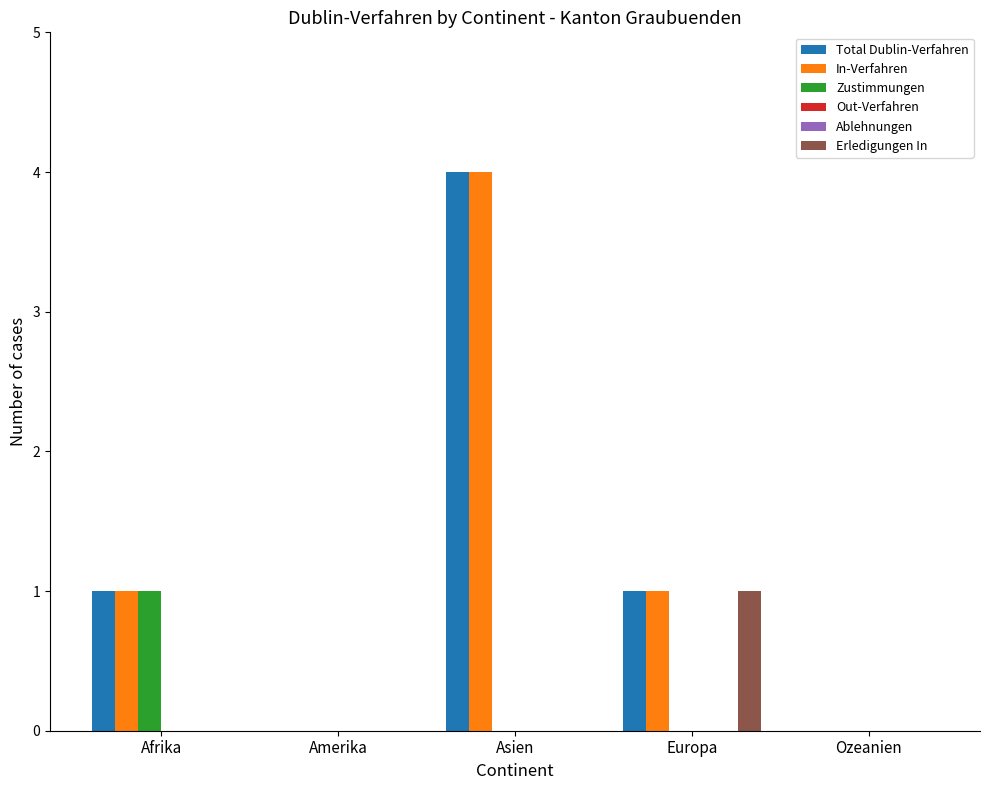

At which category does the chart reach its minimum across all series?

Amerika